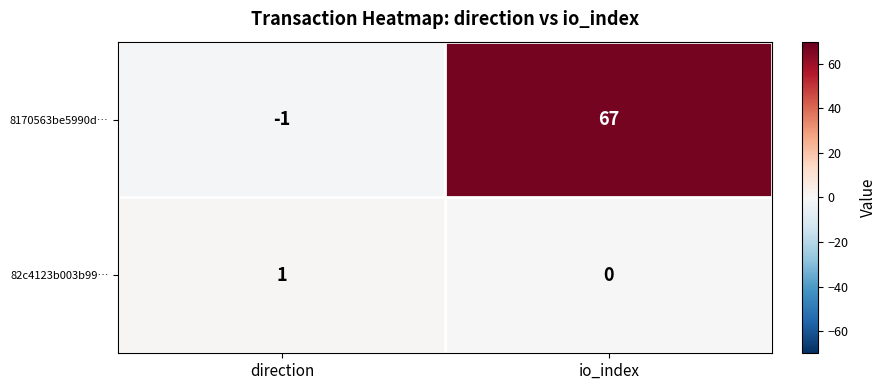

At which category is the sum across all series the highest?

io_index